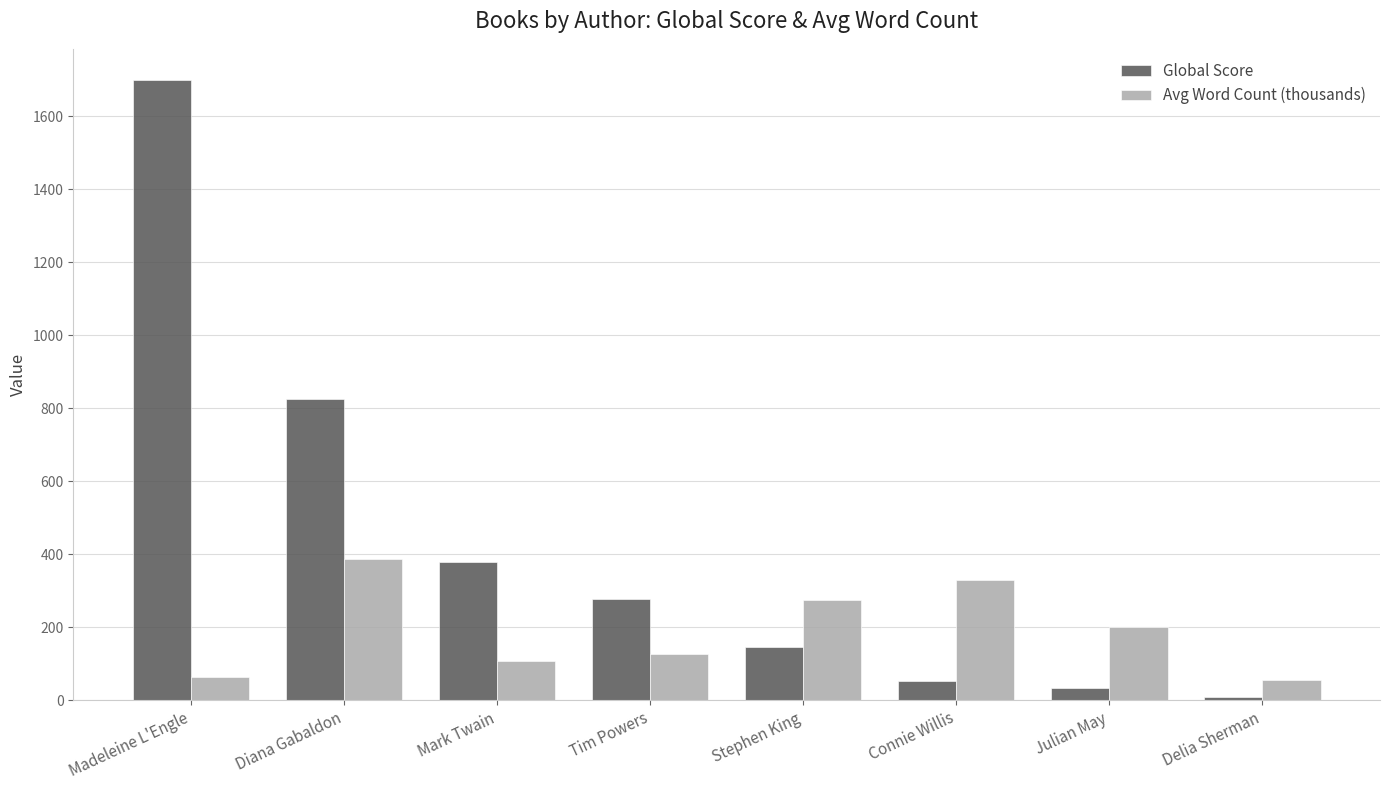

Which category has the highest value across all series?

Madeleine L'Engle